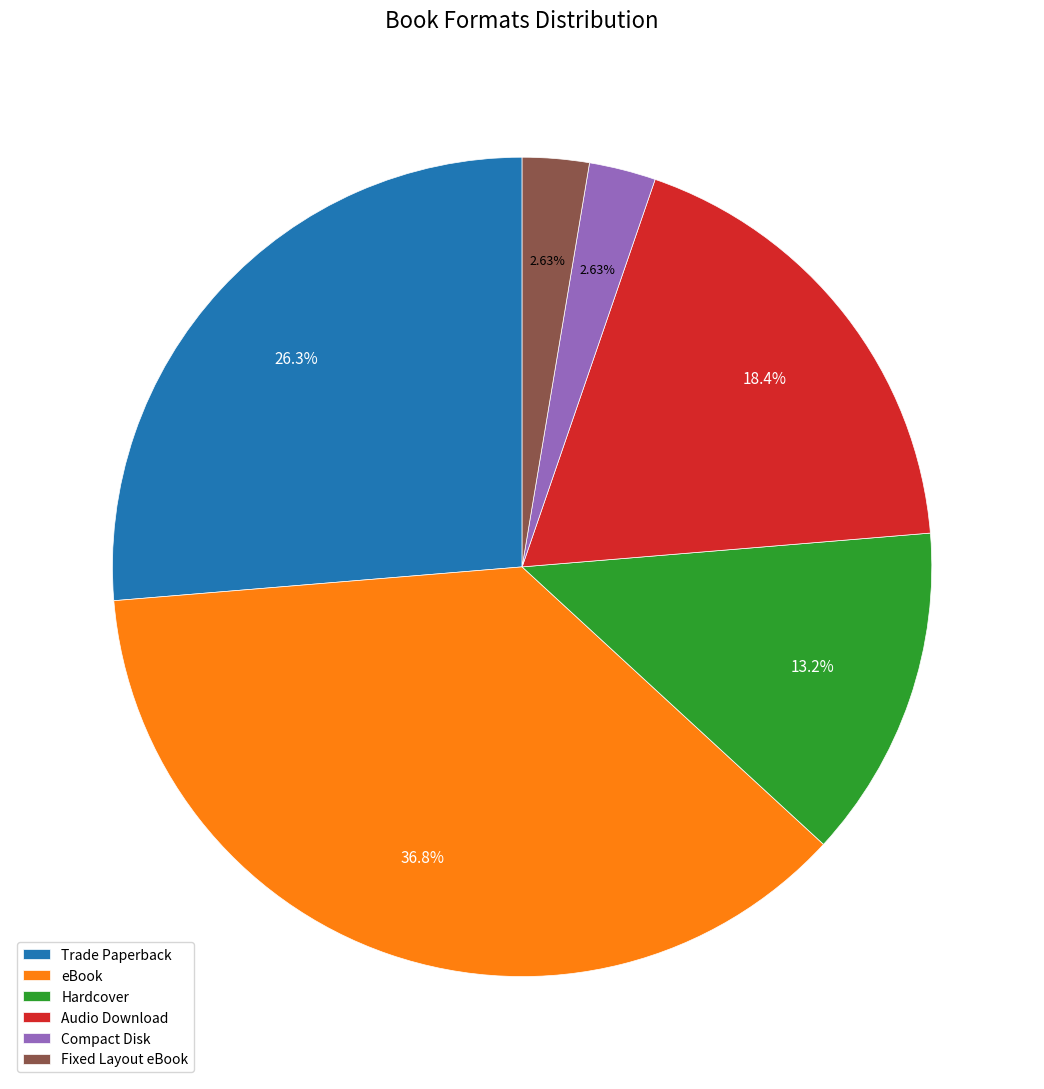

Is there any slice that represents more than half of the pie?

No